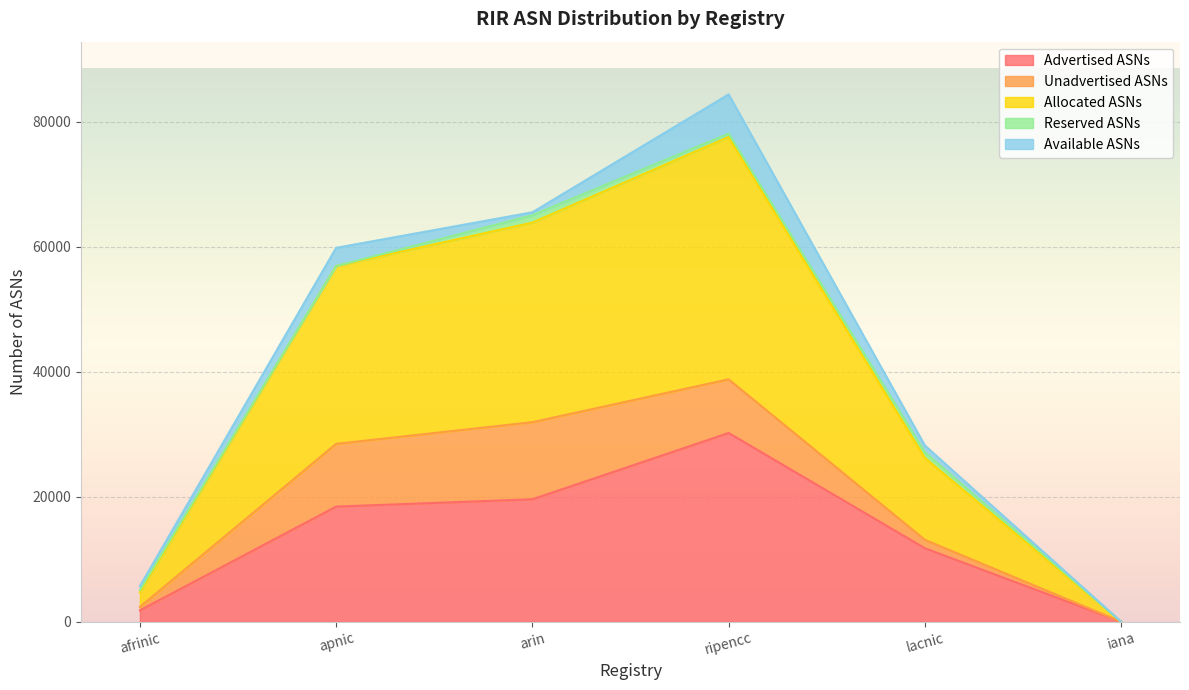

Which series has the largest range (max minus min)?

Allocated ASNs